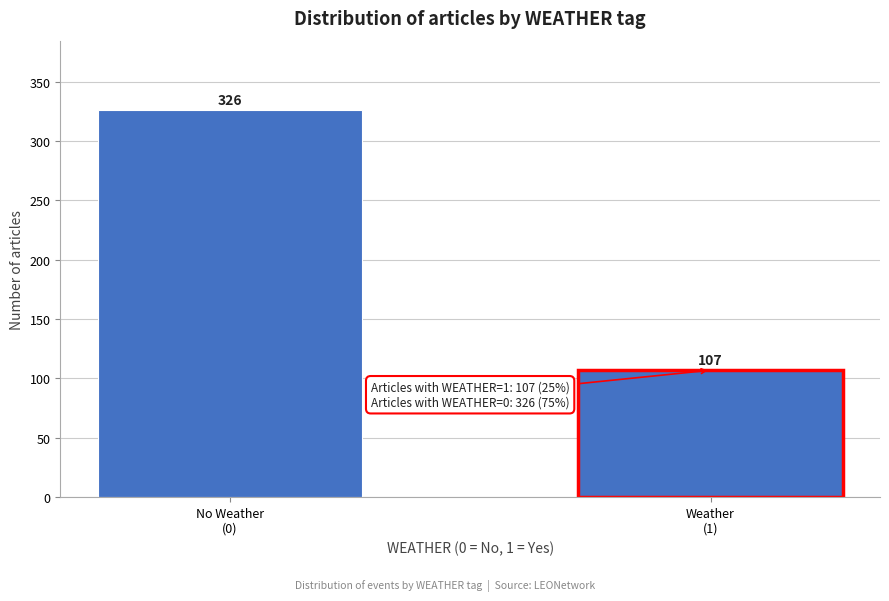

Reading right to left, list all the values displayed in this chart.

107	326